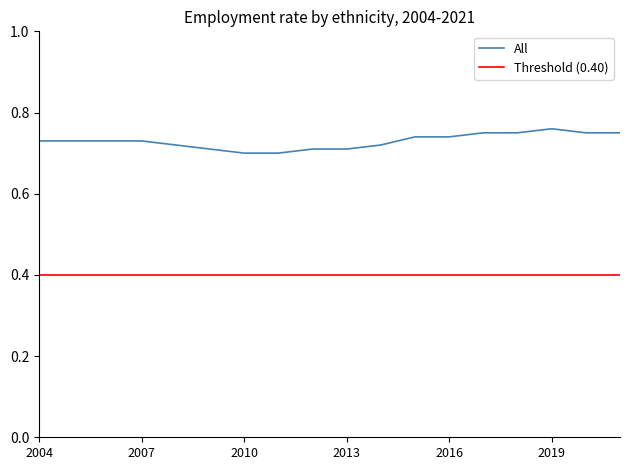

What is the average value?

0.7